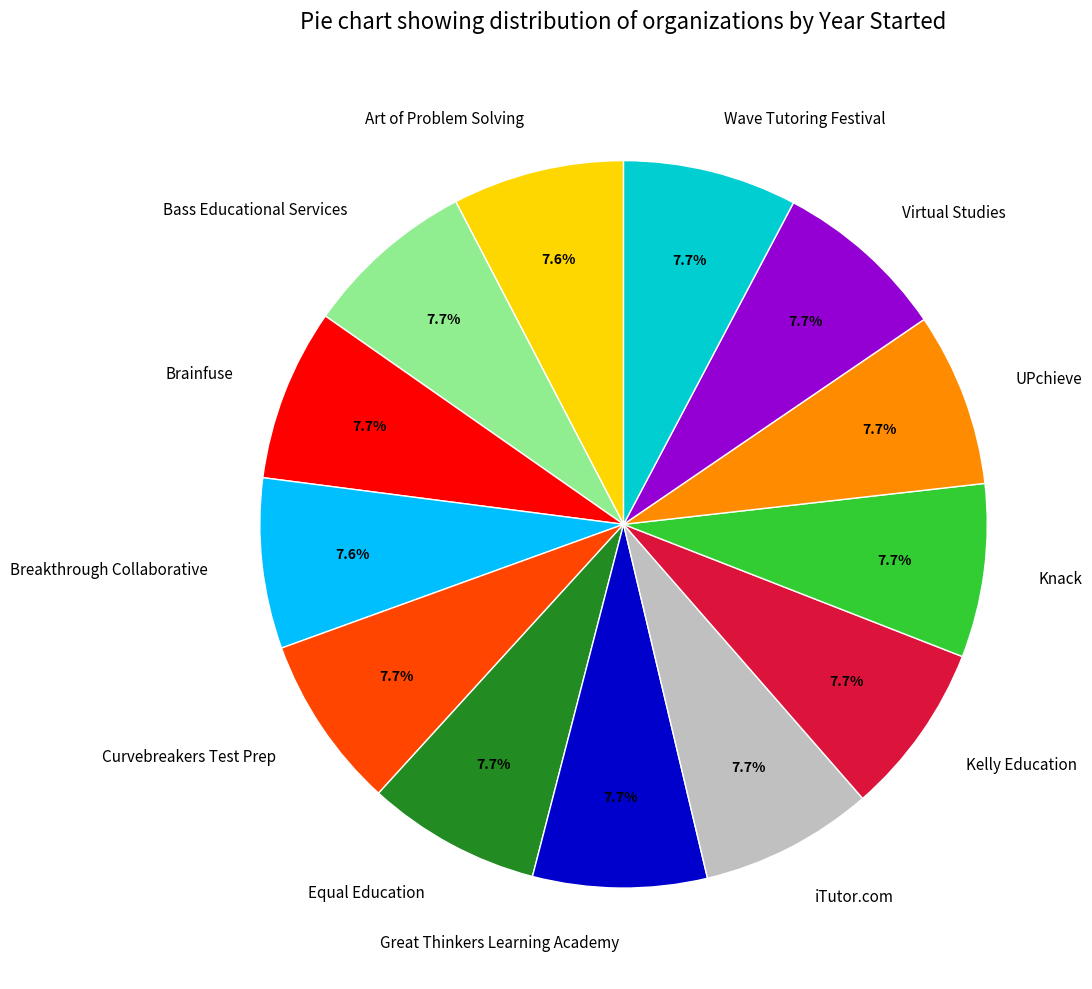

Count the number of slices in the pie.

13